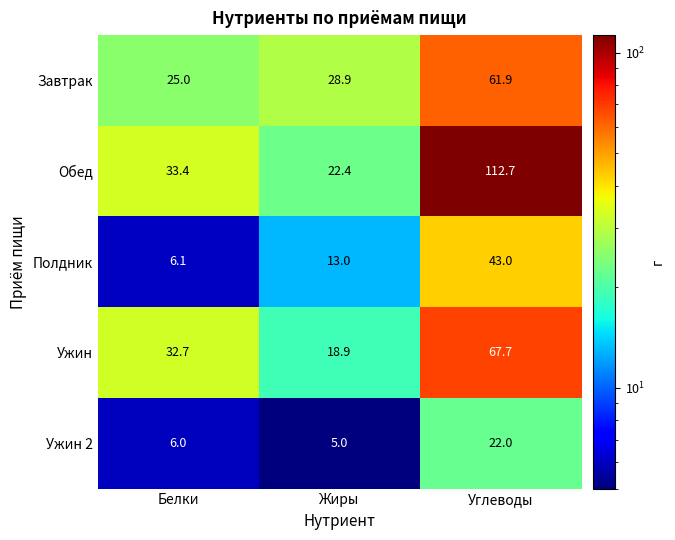

Rank the series at Углеводы from lowest to highest value.

Ужин 2, Полдник, Завтрак, Ужин, Обед